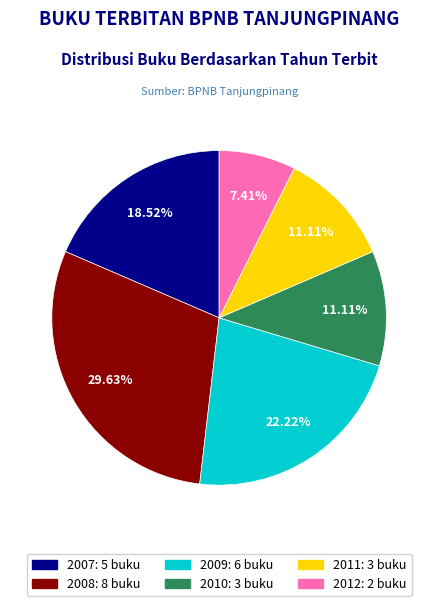

Which slice is the largest?

2008